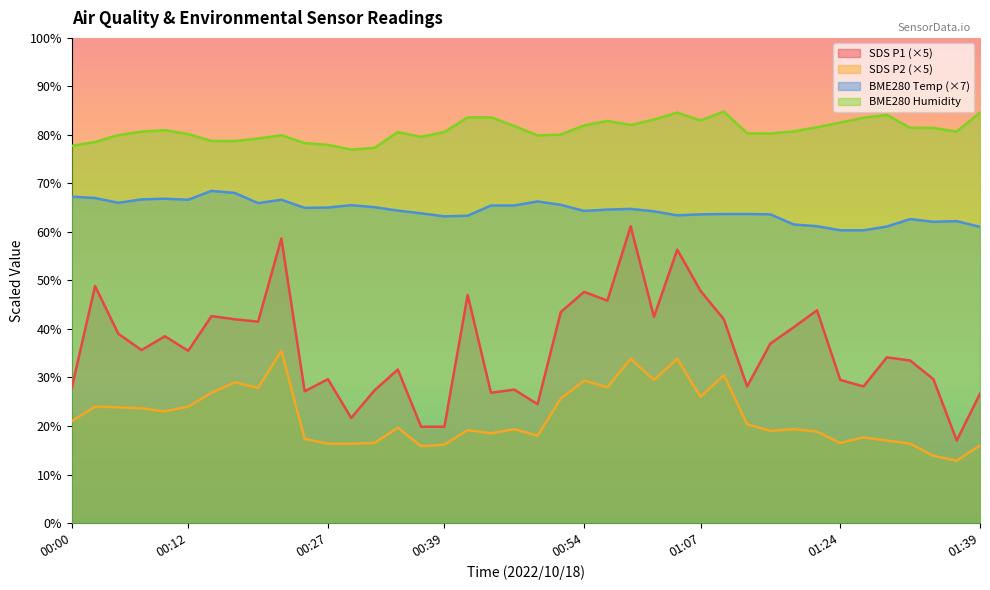

What position from the right is 00:27?

29